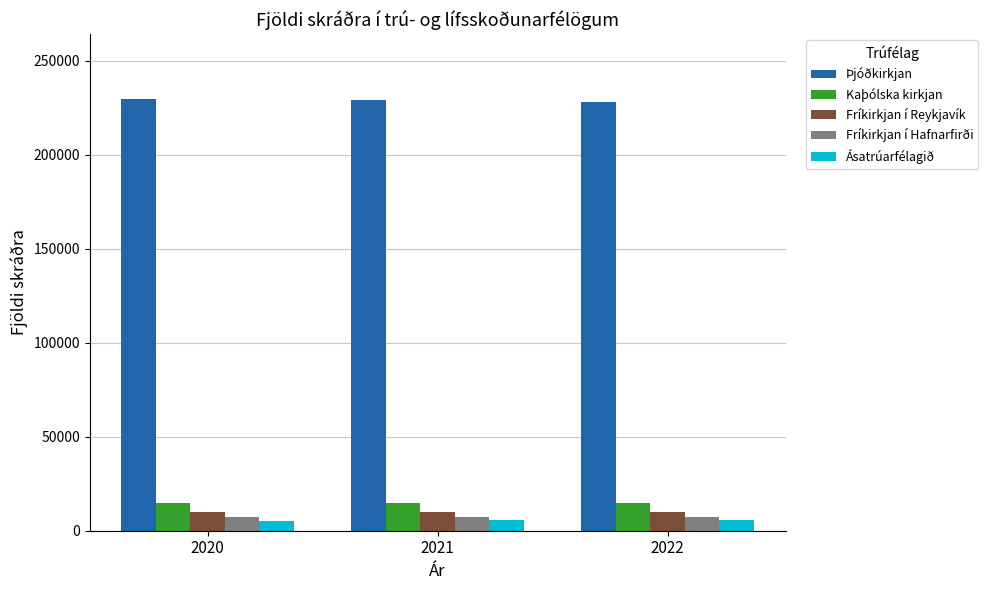

What is the difference between the Fríkirkjan í Hafnarfirði values at 2020 and 2022?

137